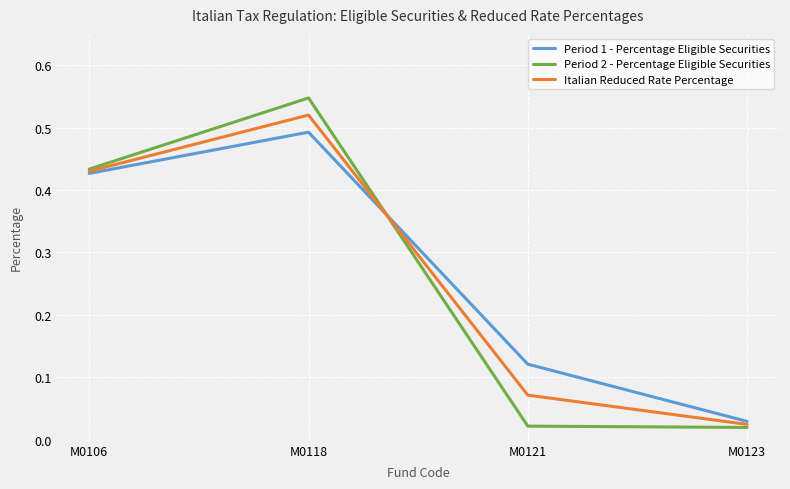

Count the number of data series in this chart.

3